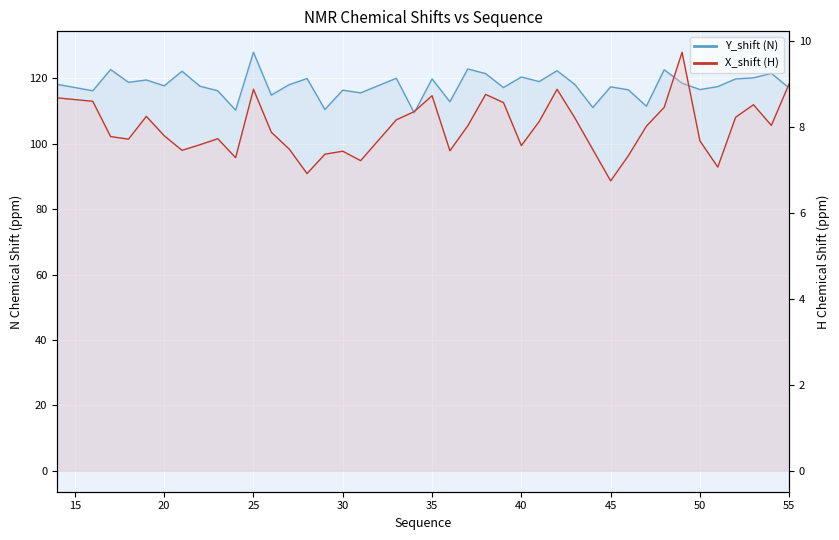

Which category has the lowest value in the X_shift series?

45